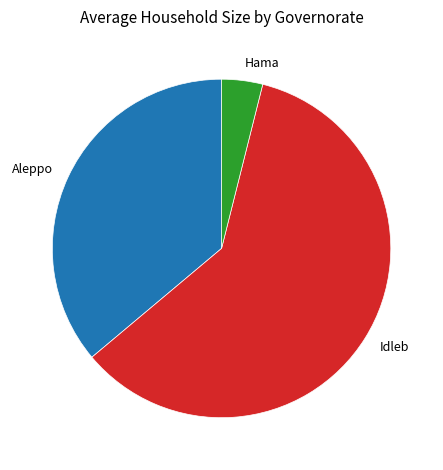

How many segments does this pie chart have?

3